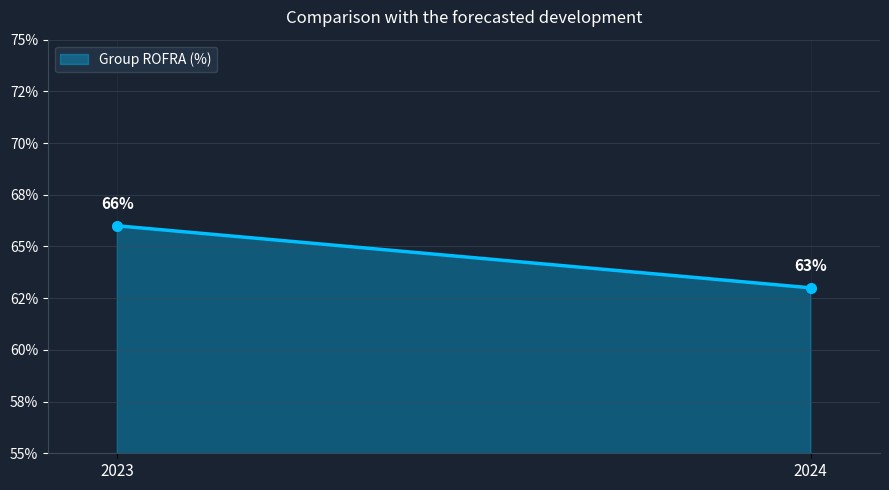

Reading left to right, what are all the values shown in this chart?

2023=66	2024=63